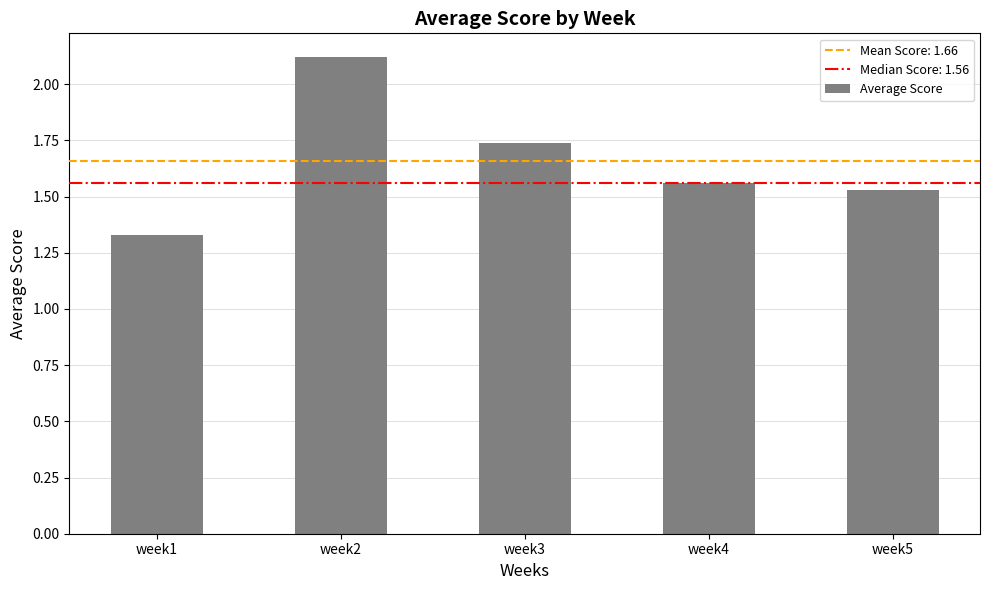

What is the change in value from week2 to week5?

-0.6